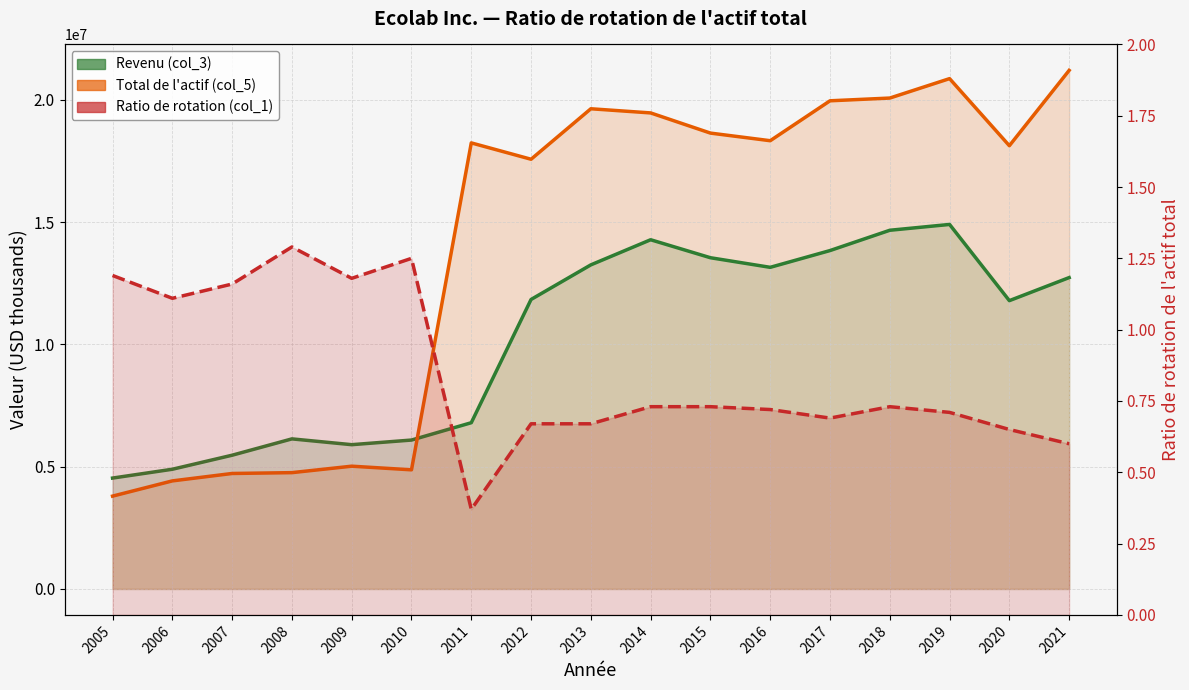

What are all the series names shown in the legend?

Revenu (col_3), Total de l'actif (col_5), Ratio de rotation (col_1)